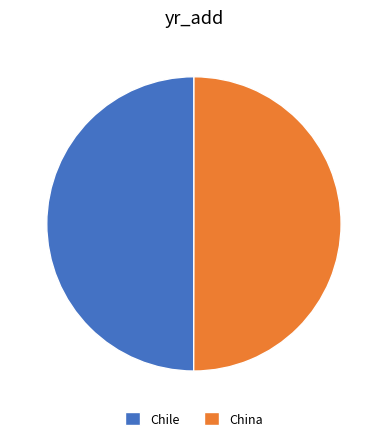

Approximately how many times larger is the value at Chile compared to China?

1.0